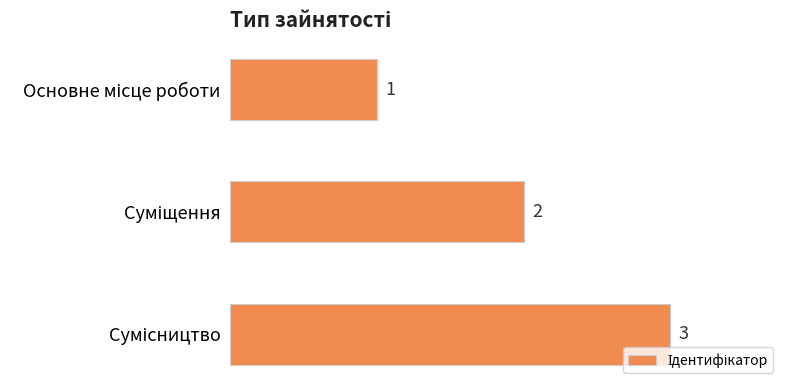

What is the value of the 3rd bar from the top?

3